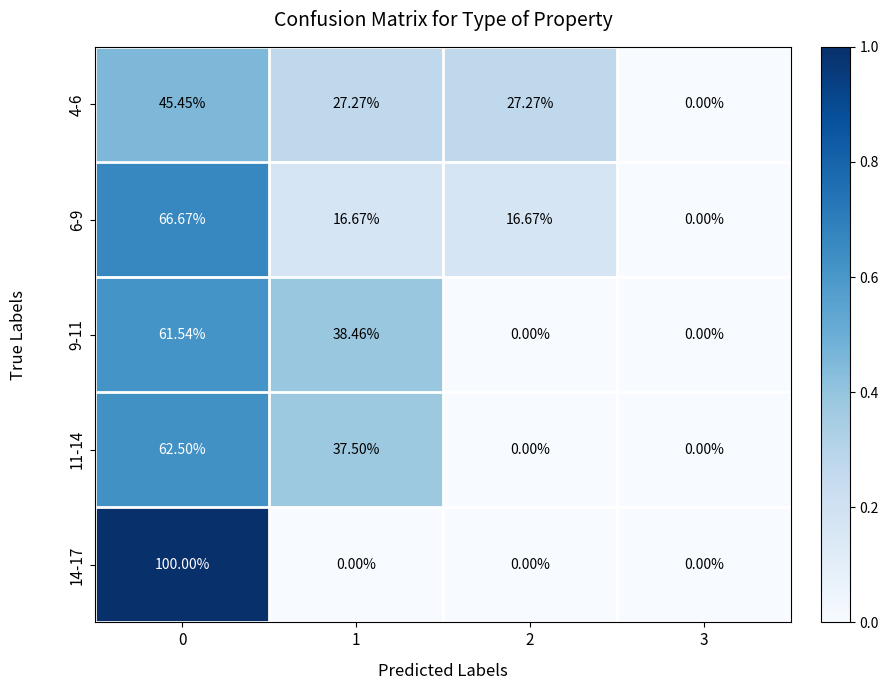

Count the number of data series in this chart.

5